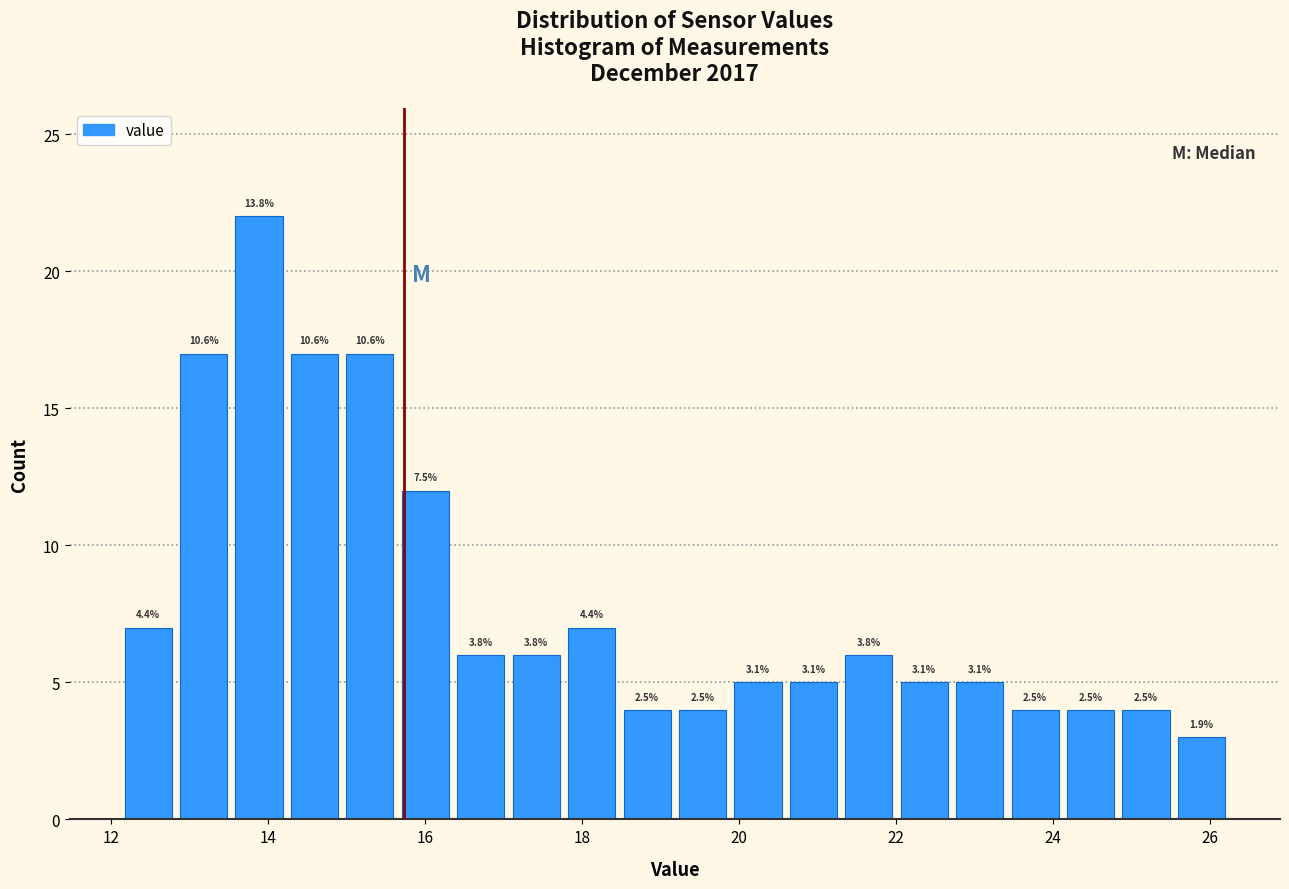

Around what value on the x-axis is the tallest bar? Give the approximate position of its centre, as read against the axis.

13.8